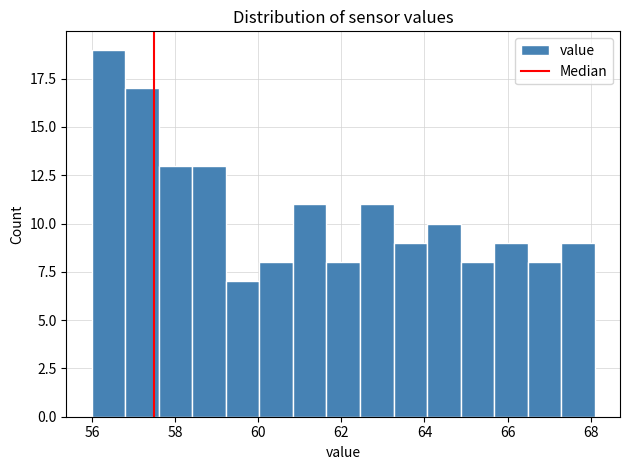

Over which range of the x-axis is the bar tallest?

56.0 to 56.8